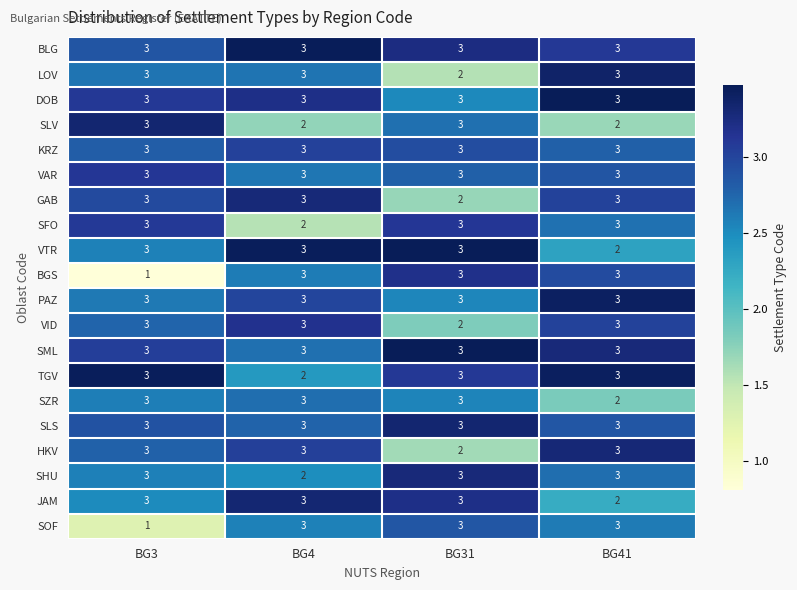

What is the sum of the VTR values at BG3 and BG41?

5